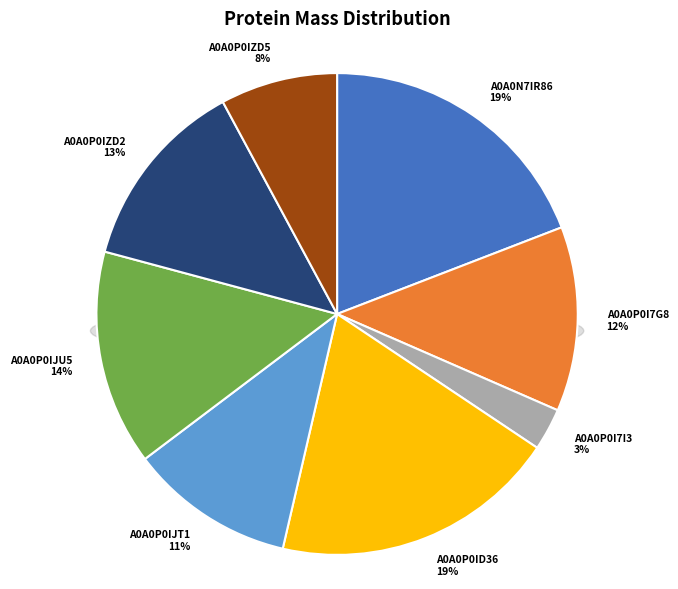

To the nearest percent, what percentage of the pie is A0A0P0I7I3?

3%